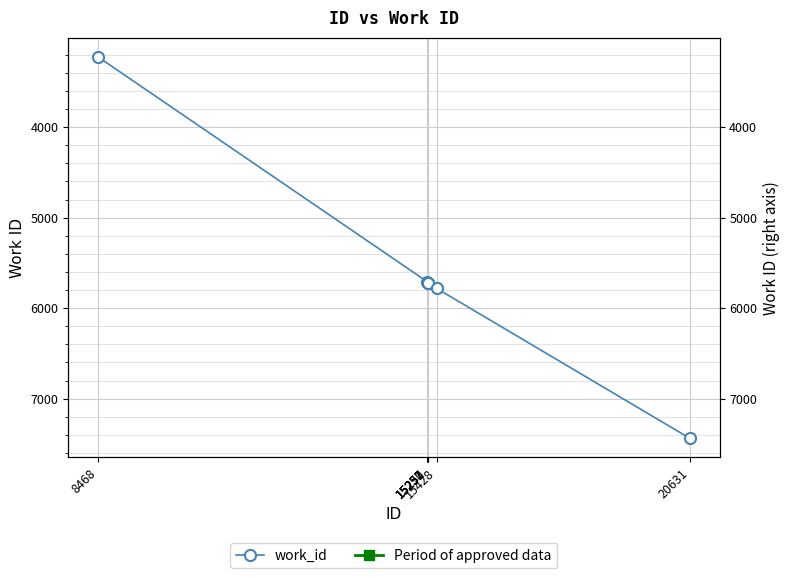

What is the value of the 1st point from the left?

3224